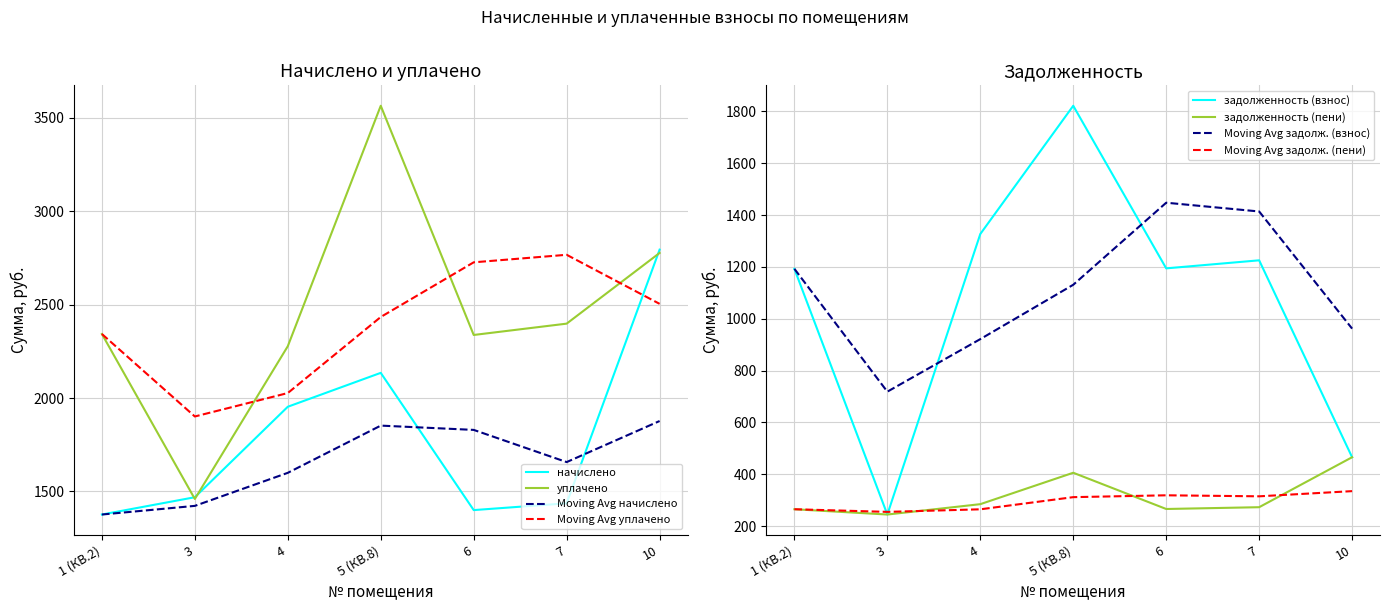

How many data points in начислено are less than 1468?

3